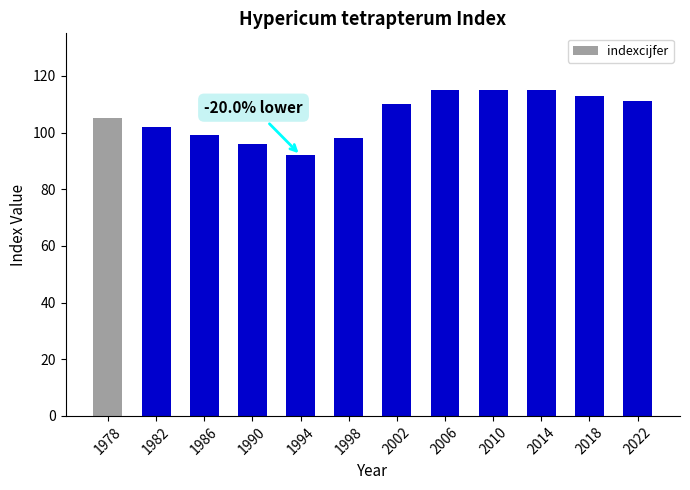

What is the value of the 11th bar from the left?

113